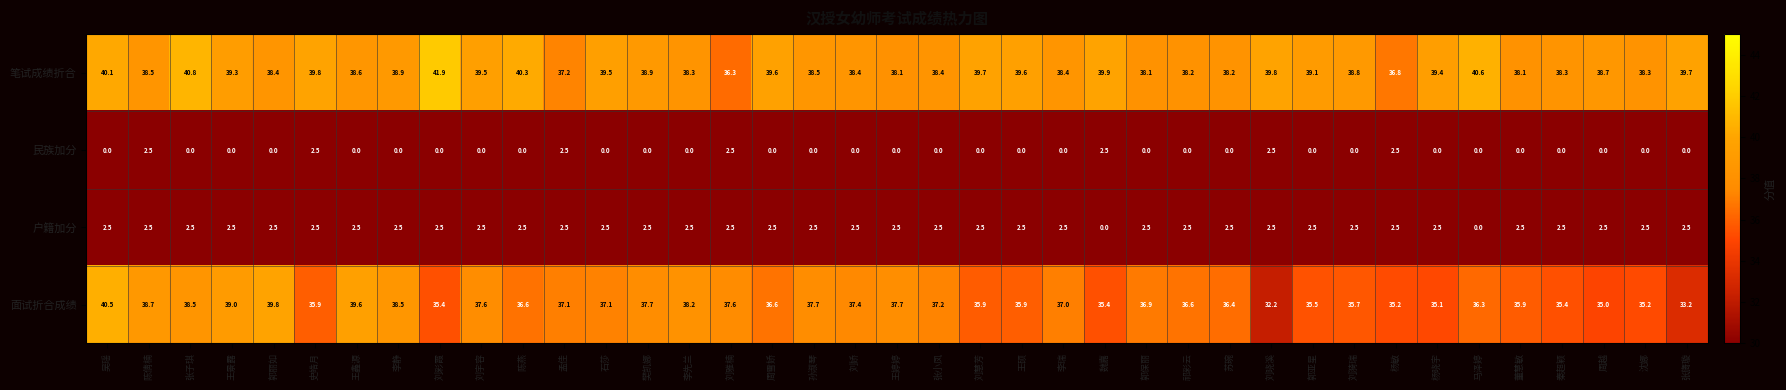

What is the difference between the second highest and second lowest values in the 民族加分 series?

2.5